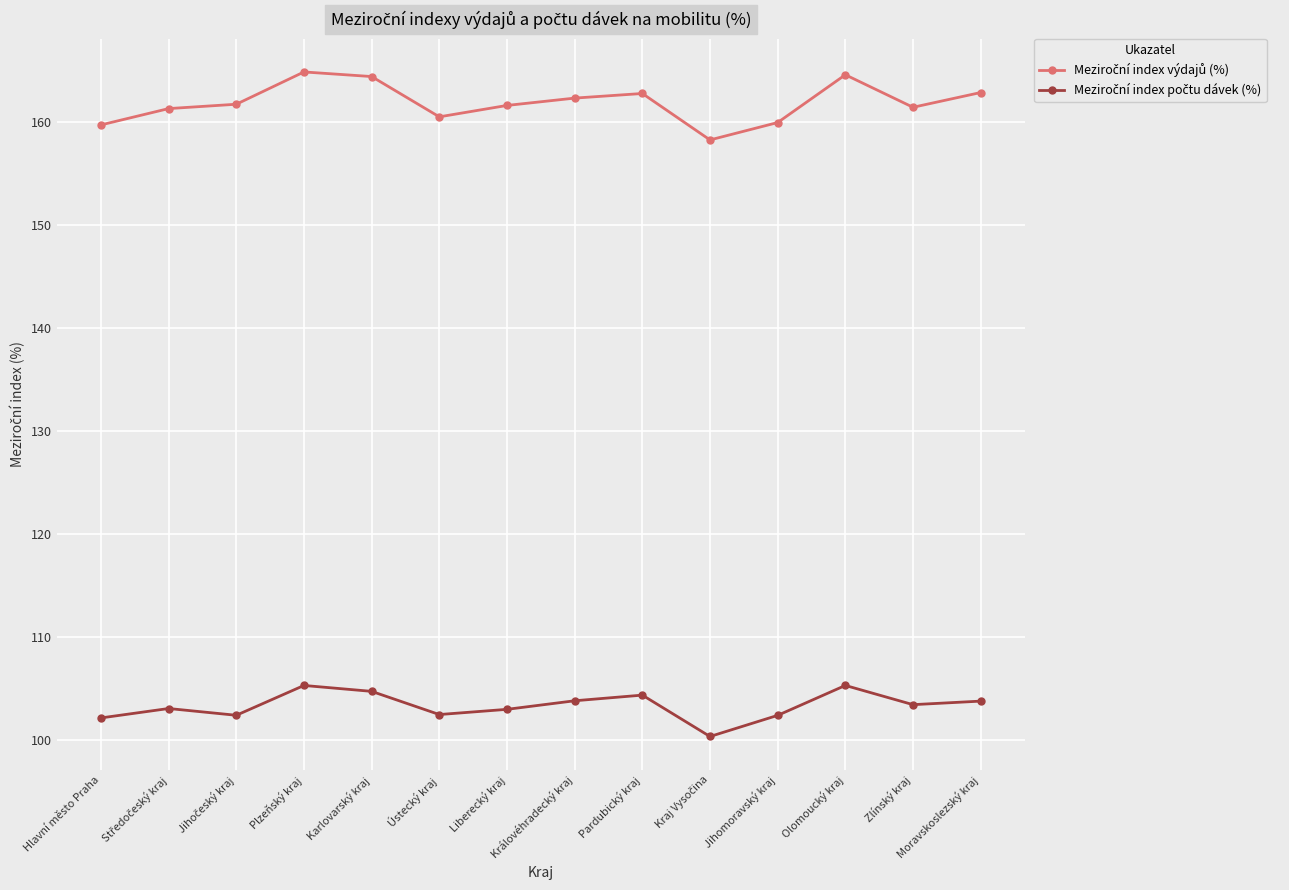

What is the label of the 4th point from the left?

Plzeňský kraj